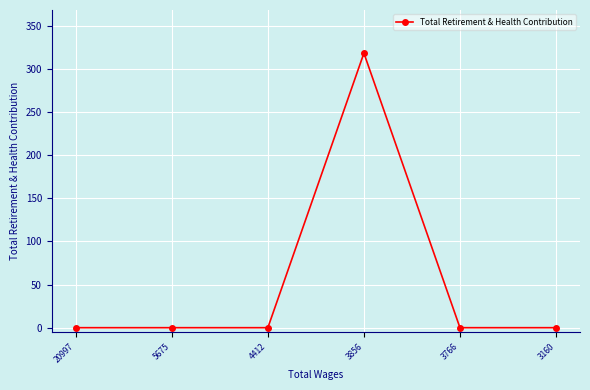

True or false: there are more than 2 points higher than both neighbors.

False